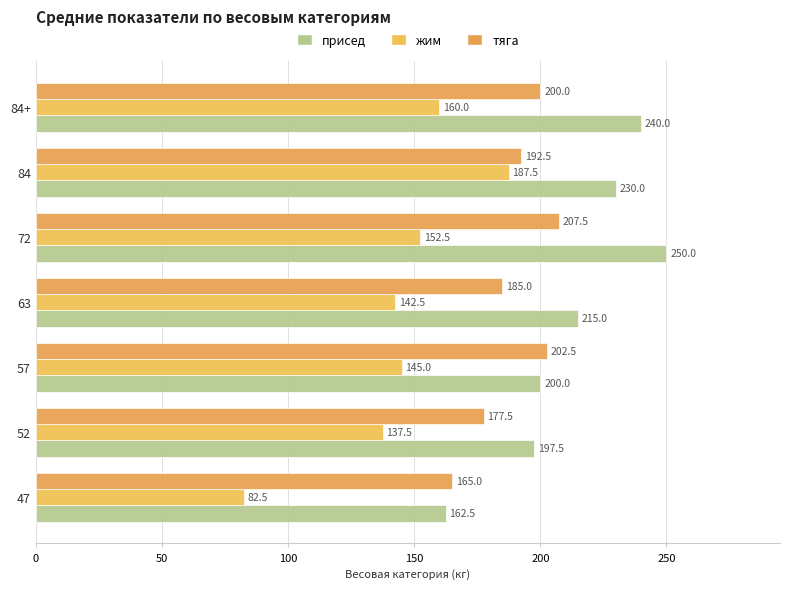

Count the number of categories in the chart.

7